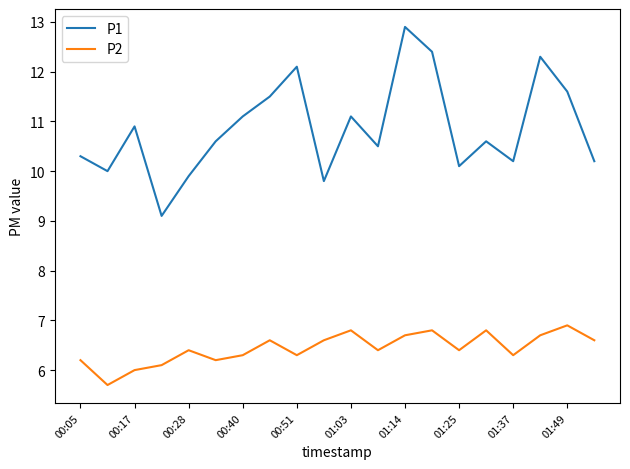

Which series has the largest range (max minus min)?

P1